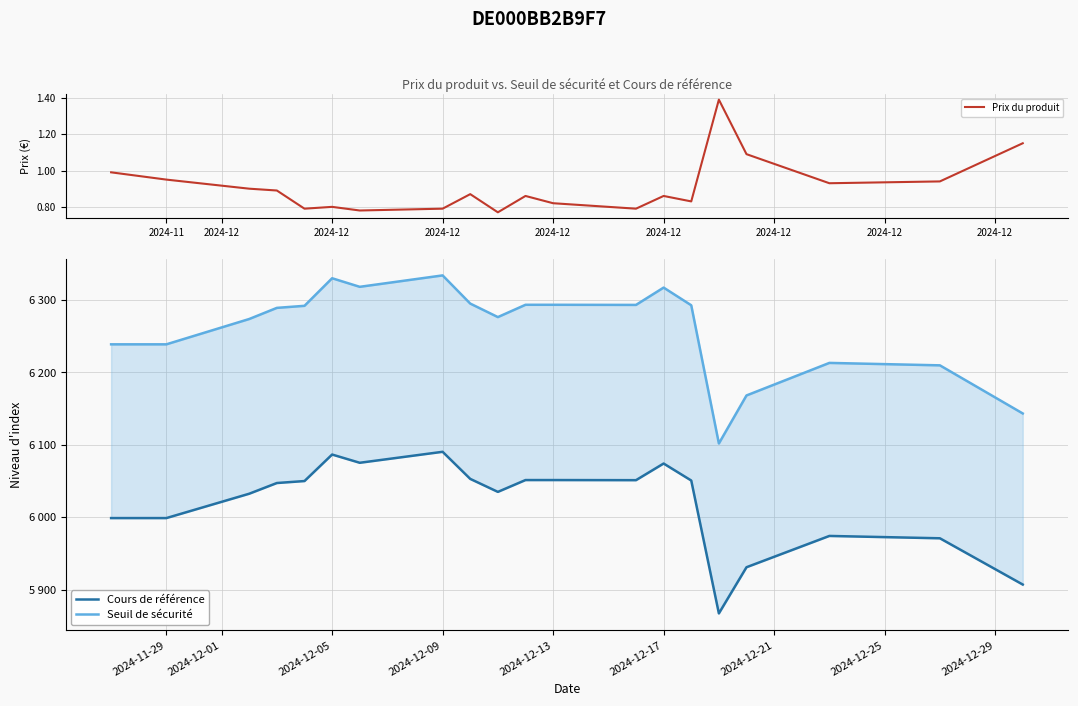

True or false: Cours de référence and Seuil de sécurité intersect in this chart.

False